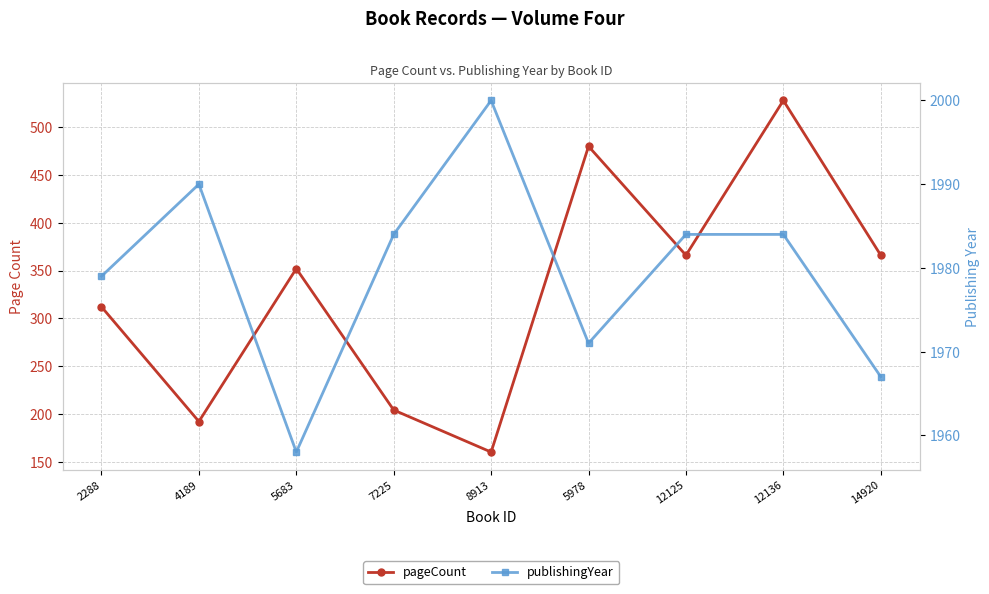

Rank the series at 12136 from highest to lowest value.

publishingYear, pageCount